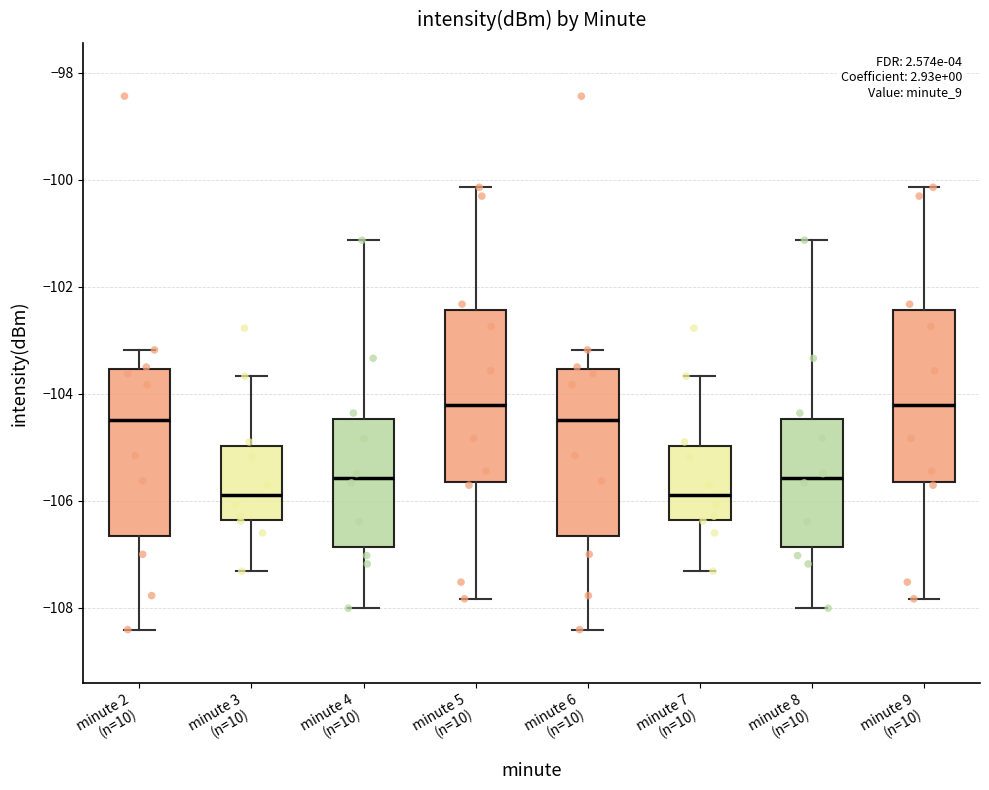

Reading left to right, read every box against the y-axis: the position of its median line, the range the box covers, and the ends of its whiskers. The values are not printed on the chart, so give them approximately, as read against the axis.

minute 2 (n=10): median -104.4, box -106.6 to -103.6, whiskers -108.4 to -103.2
minute 3 (n=10): median -105.8, box -106.4 to -105.0, whiskers -107.4 to -103.6
minute 4 (n=10): median -105.6, box -106.8 to -104.4, whiskers -108.0 to -101.2
minute 5 (n=10): median -104.2, box -105.6 to -102.4, whiskers -107.8 to -100.2
minute 6 (n=10): median -104.4, box -106.6 to -103.6, whiskers -108.4 to -103.2
minute 7 (n=10): median -105.8, box -106.4 to -105.0, whiskers -107.4 to -103.6
minute 8 (n=10): median -105.6, box -106.8 to -104.4, whiskers -108.0 to -101.2
minute 9 (n=10): median -104.2, box -105.6 to -102.4, whiskers -107.8 to -100.2